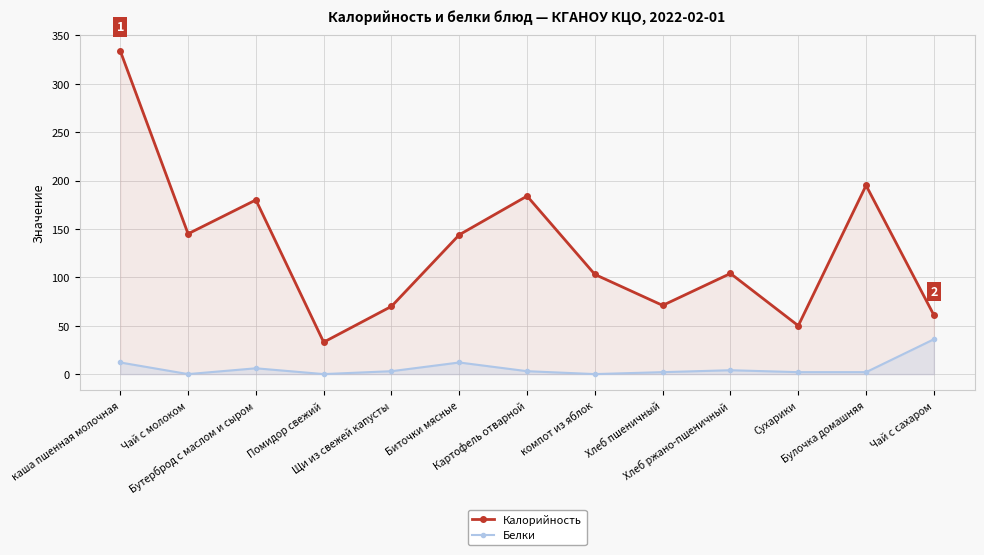

True or false: Калорийность and Белки cross at least once.

False